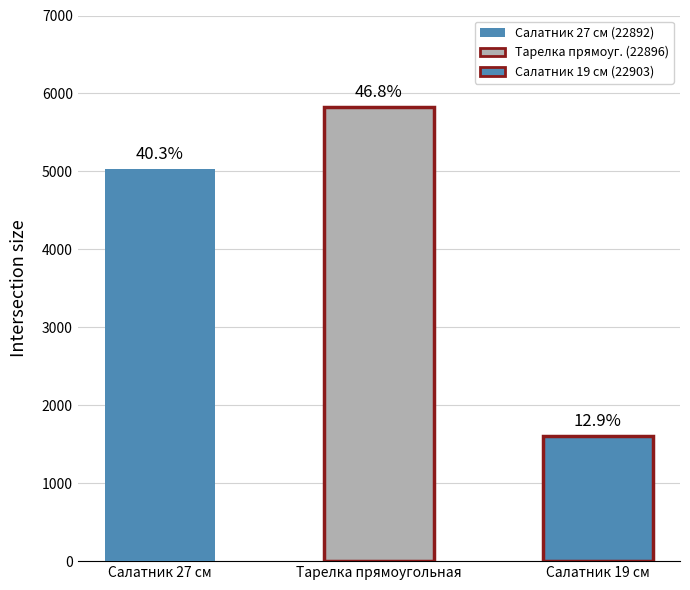

What is the value of the 1st bar from the left?

5025